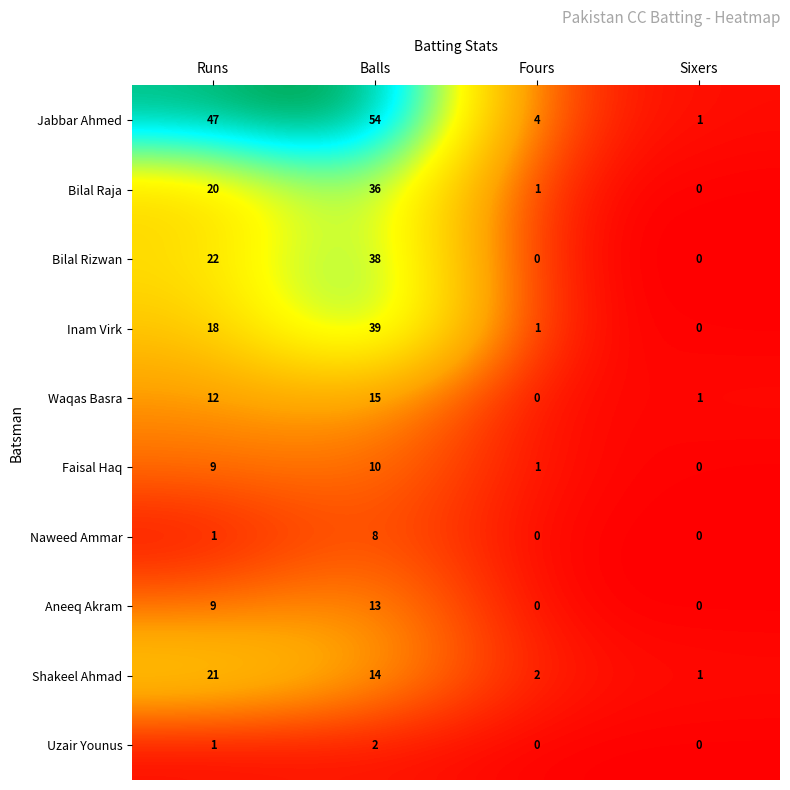

What is the approximate value of Jabbar Ahmed at Runs?

47